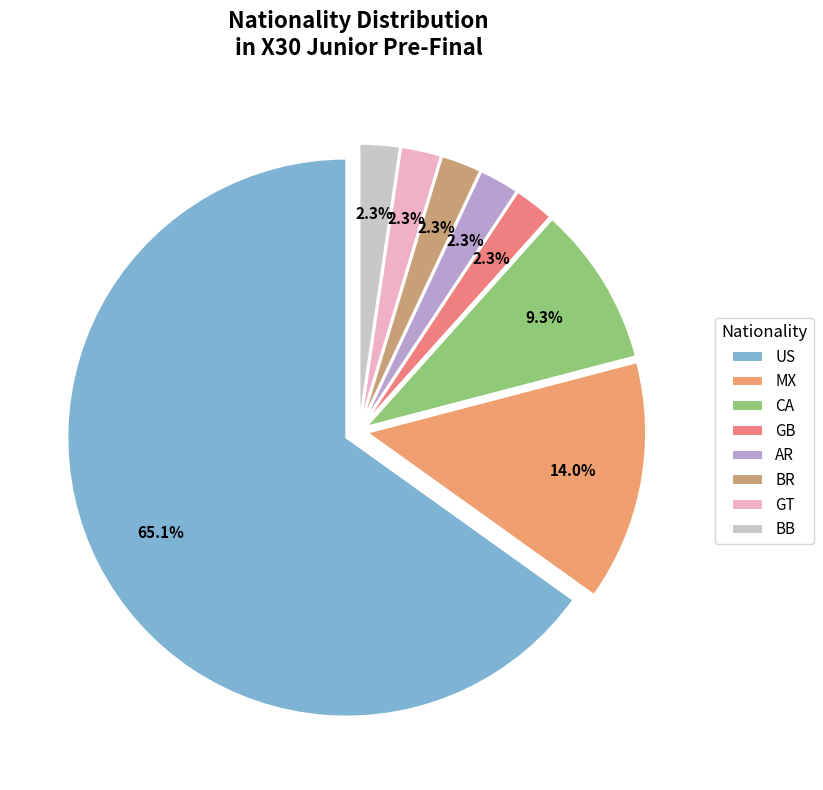

The GT slice represents 1% of the pie. True or false?

False